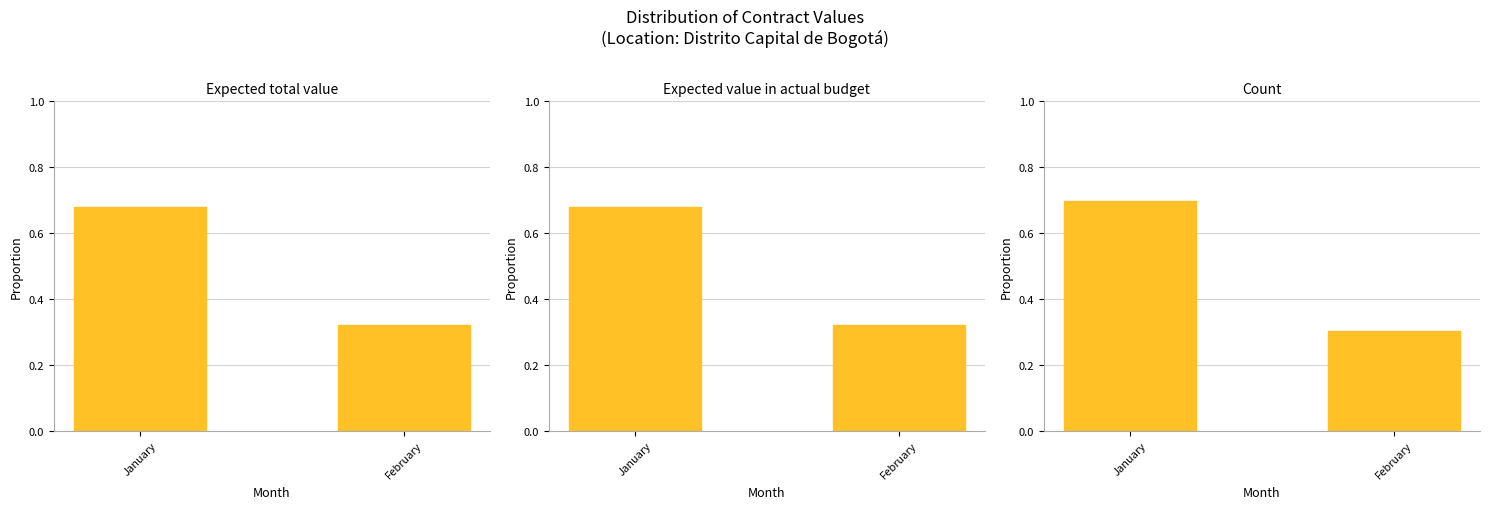

Count the number of data series in this chart.

3